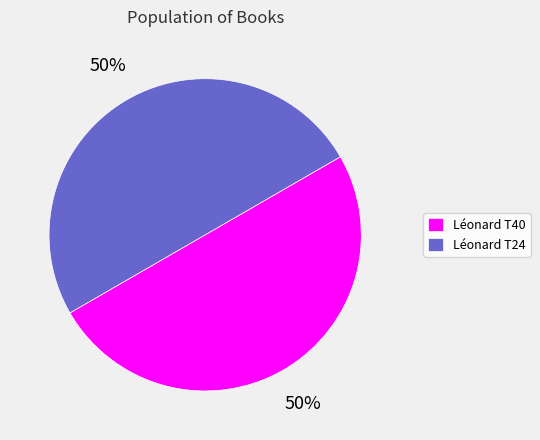

Count the number of slices in the pie.

2